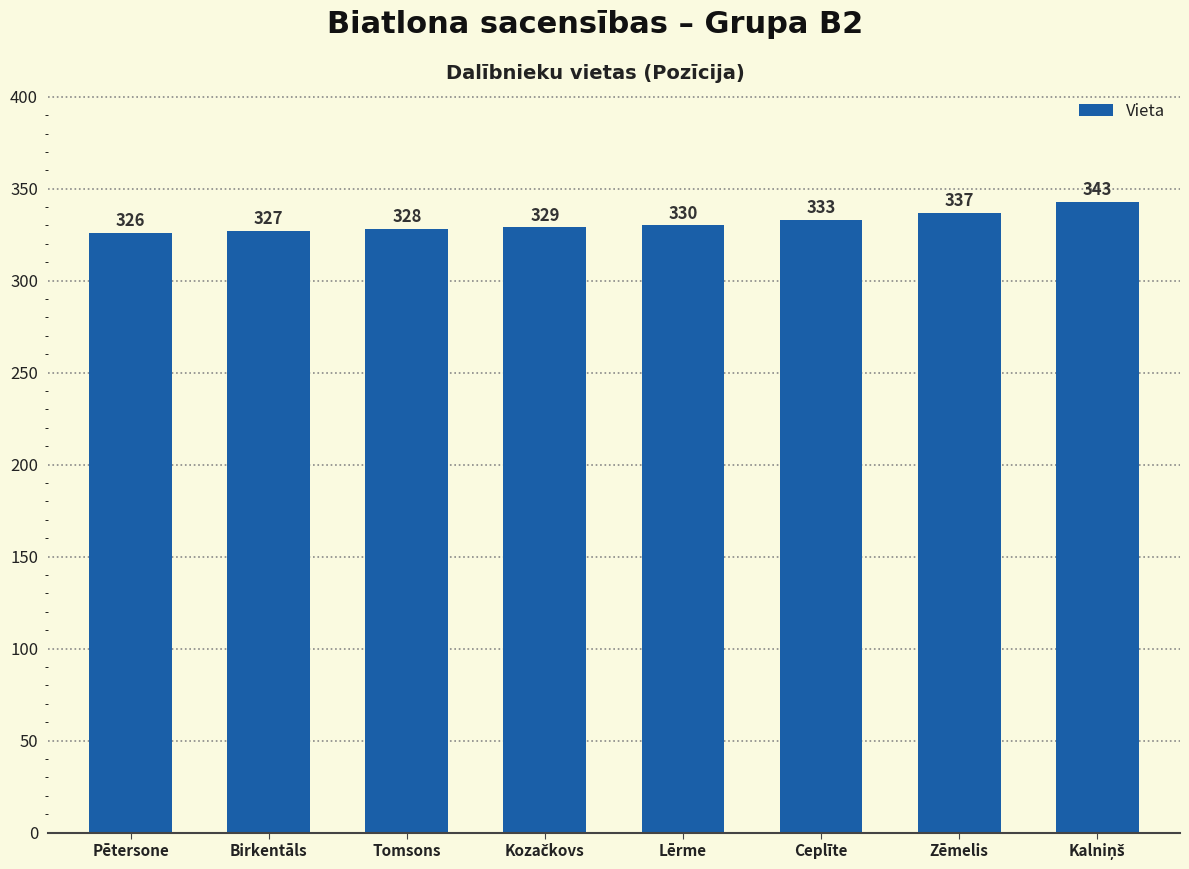

Which label corresponds to the smallest value in the chart?

Pētersone